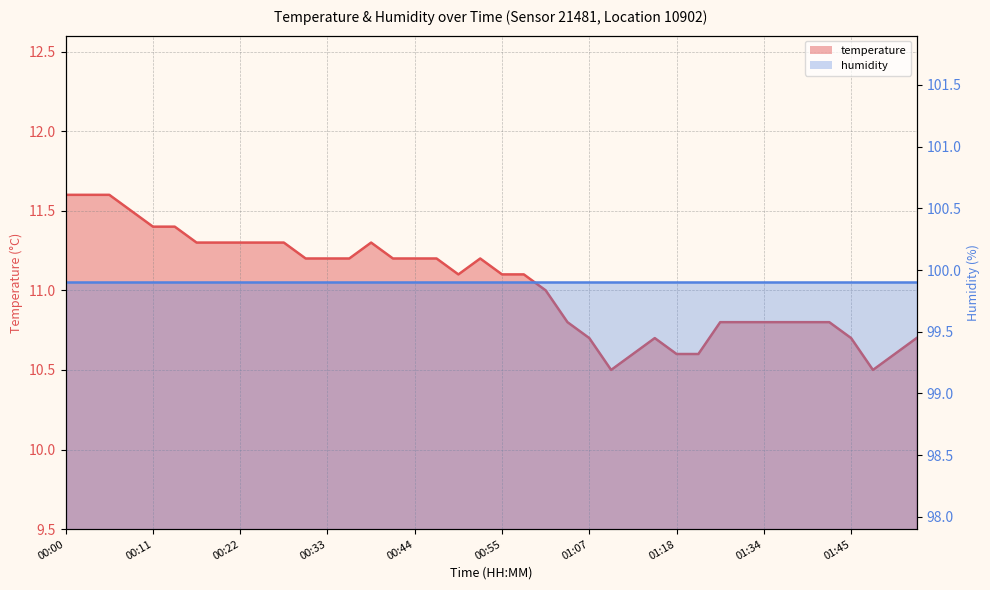

Approximately how many times larger is the value at 01:53 compared to 00:44?

1.0